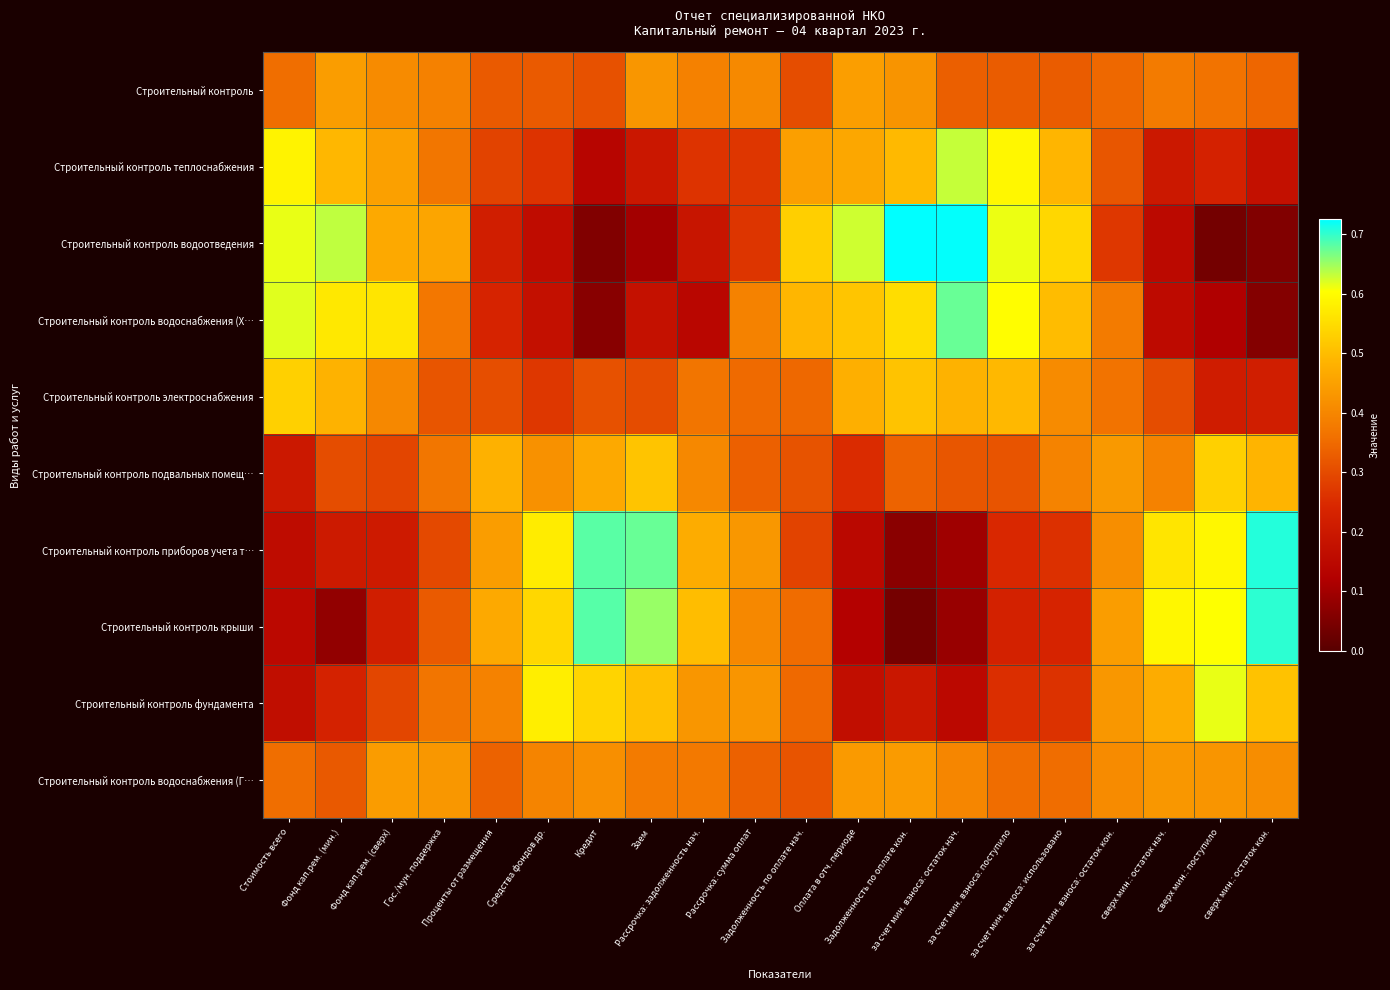

What is the spread (max minus min) of values at Фонд кап.рем. (мин.)?

0.6